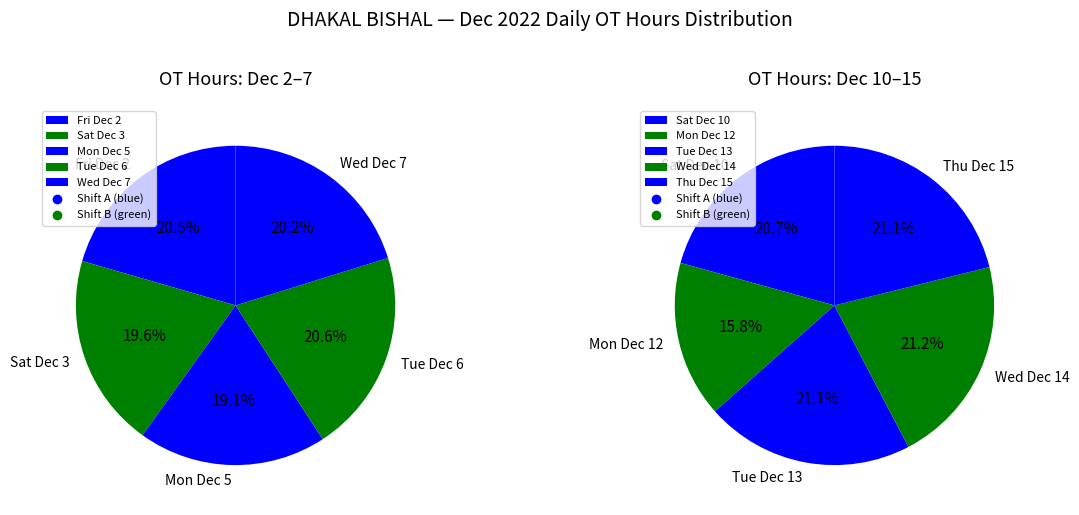

Count the number of slices in the pie.

10